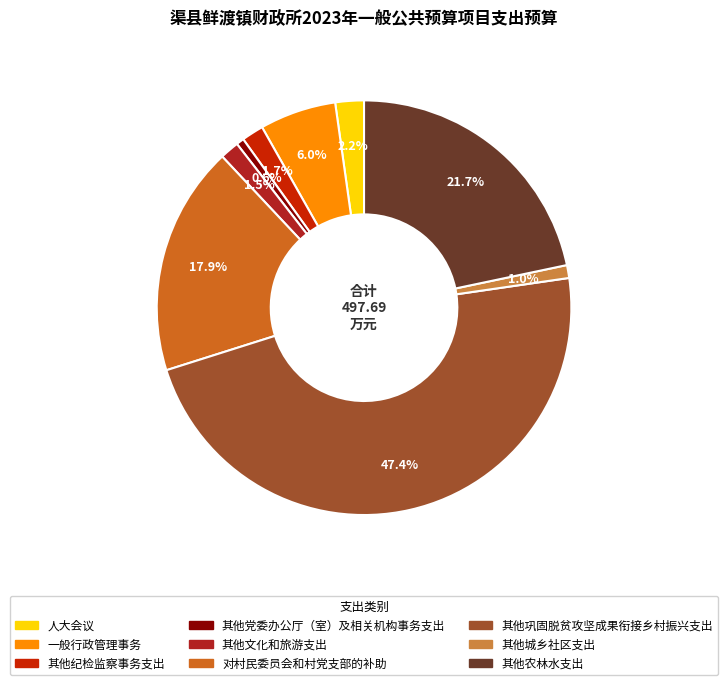

What percentage is NOT represented by 其他党委办公厅（室）及相关机构事务支出?

99.4%